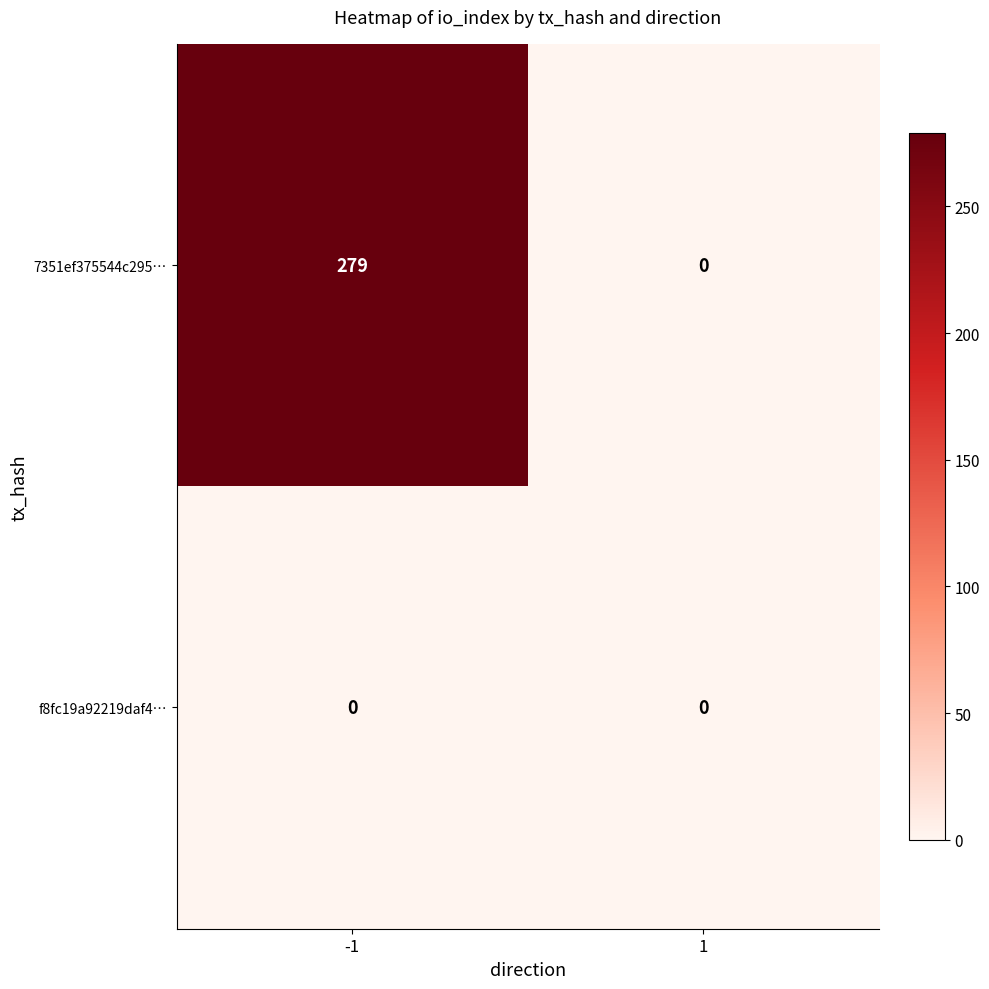

Reading left to right, transcribe all the data shown in this chart.

7351ef375544c295…: -1=279	1=0
f8fc19a92219daf4…: -1=0	1=0